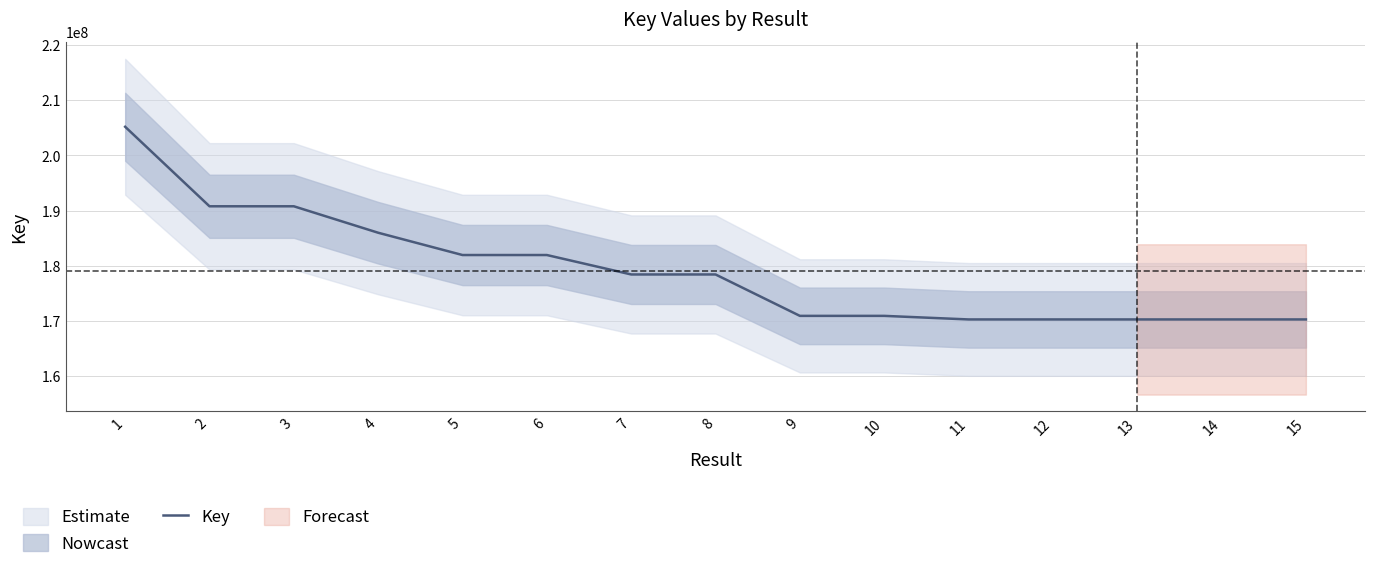

How many interior local peaks (higher than both neighbors) does the data have?

4